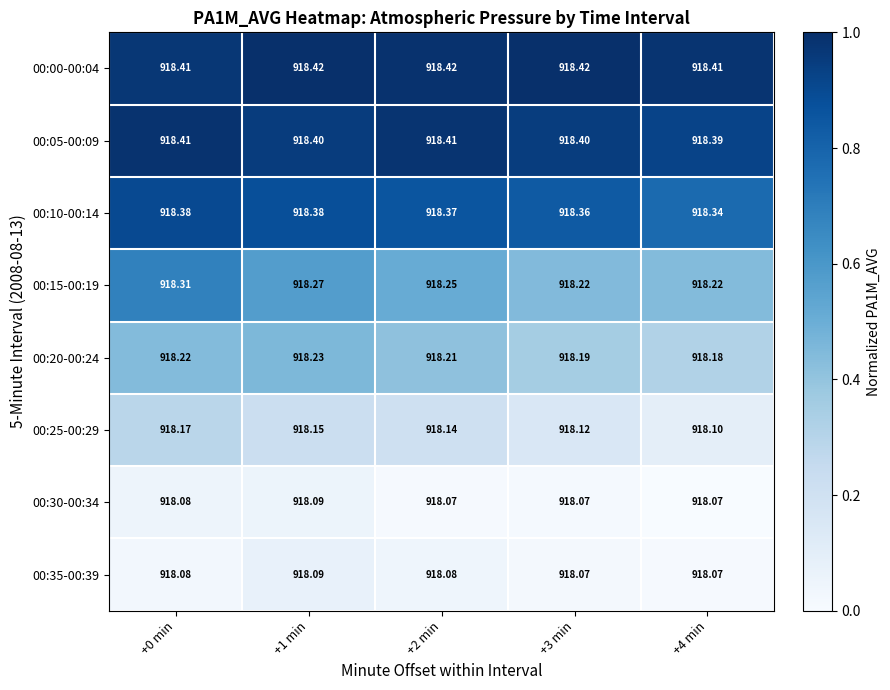

Is the value of 00:30-00:34 at +4 min greater than the value of 00:10-00:14 at +3 min?

No